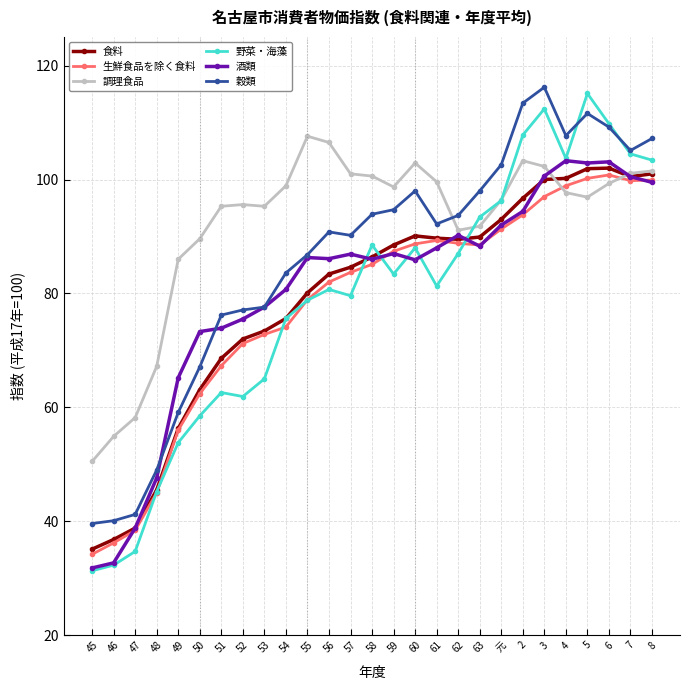

What is the difference between the maximum and second lowest values in the 生鮮食品を除く食料 series?

64.6